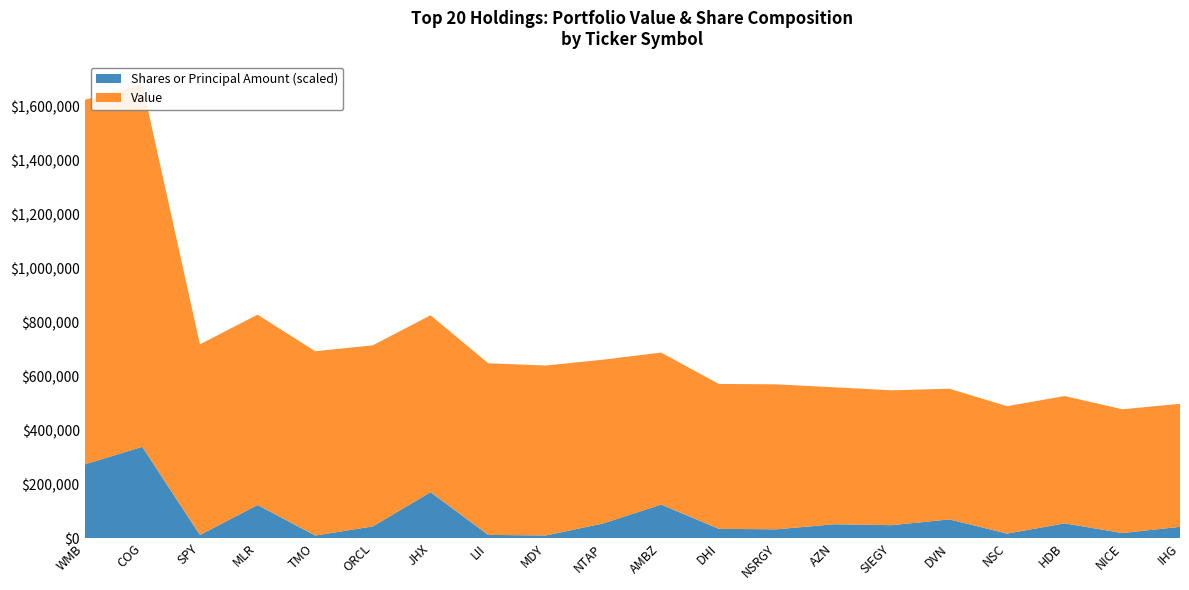

Reading left to right, transcribe all the data shown in this chart.

Value: 1352047	1344926	707052	705780	683330	671533	656000	636548	630163	607040	563696	537350	537558	507900	500150	484537	472632	472080	459000	456199
Shares or Principal Amount: 40132	49720	1654	18000	1350	6340	25000	1700	1380	8000	18219	5000	4750	7500	7000	10158	2400	8000	2700	6103